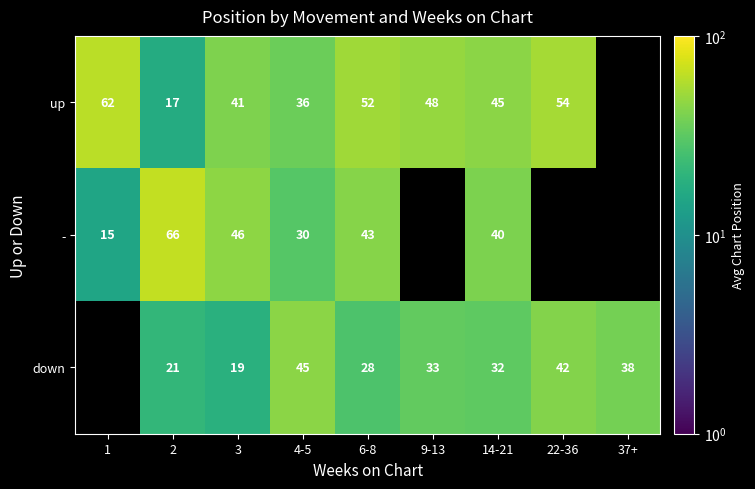

At 2, list the series in order from smallest to largest.

up, down, -